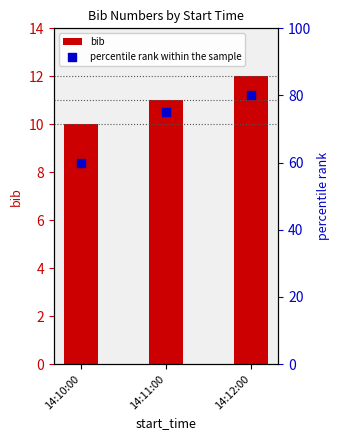

At how many categories does at least one series exceed 13?

3